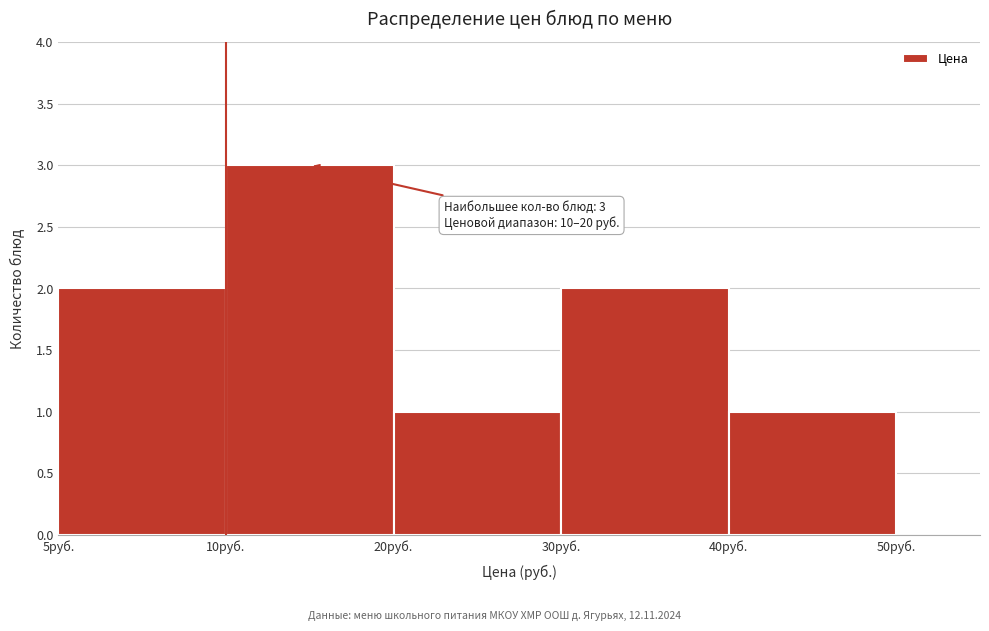

Reading left to right, list all the values displayed in this chart.

5руб.=2	10руб.=3	20руб.=1	30руб.=2	40руб.=1